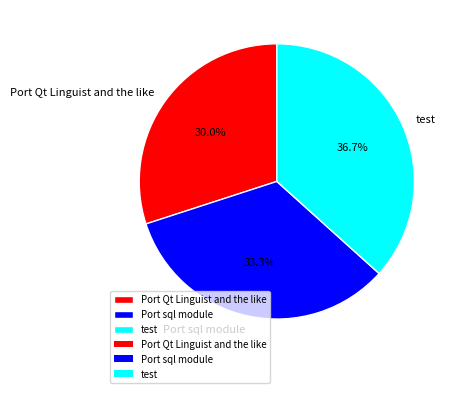

To the nearest percent, what percentage of the pie is Port sql module?

33%